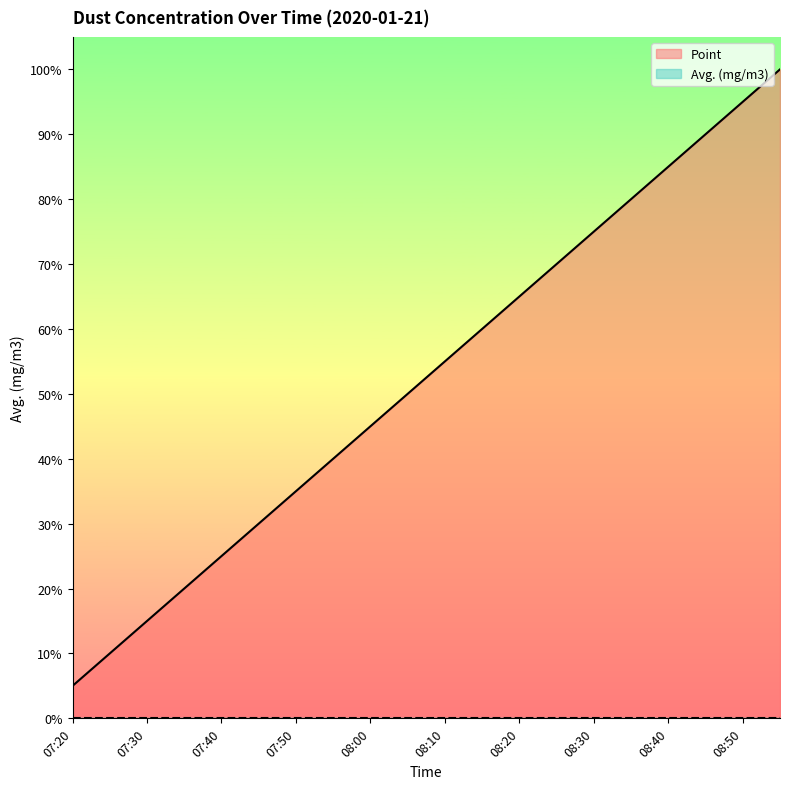

Rank the categories by value from highest to lowest.

08:55, 08:50, 08:45, 08:40, 08:35, 08:30, 08:25, 08:20, 08:15, 08:10, 08:05, 08:00, 07:55, 07:50, 07:45, 07:40, 07:35, 07:30, 07:25, 07:20